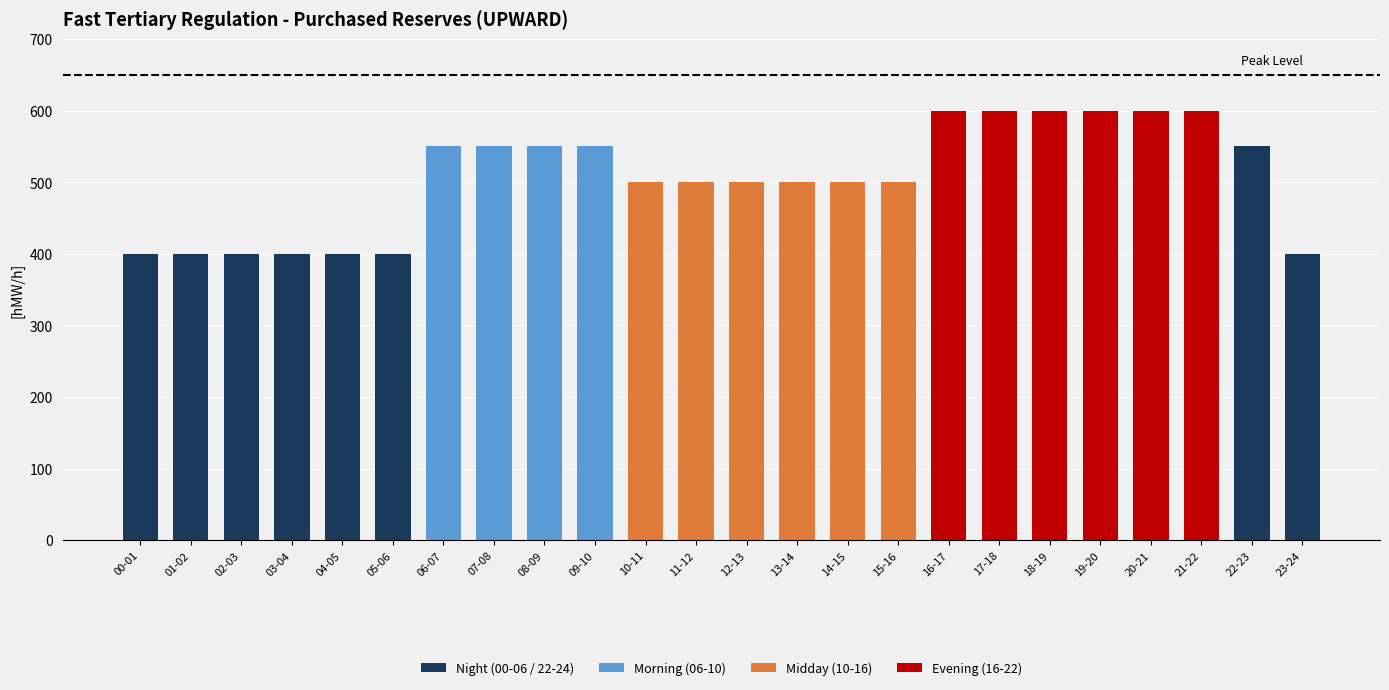

What is the total value across all series at 21-22?

600